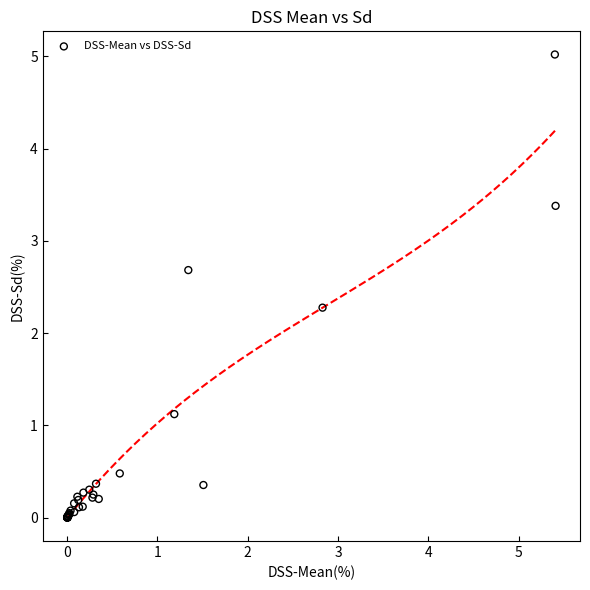

What Y value in the scatter plot is closest to 2?

2.3